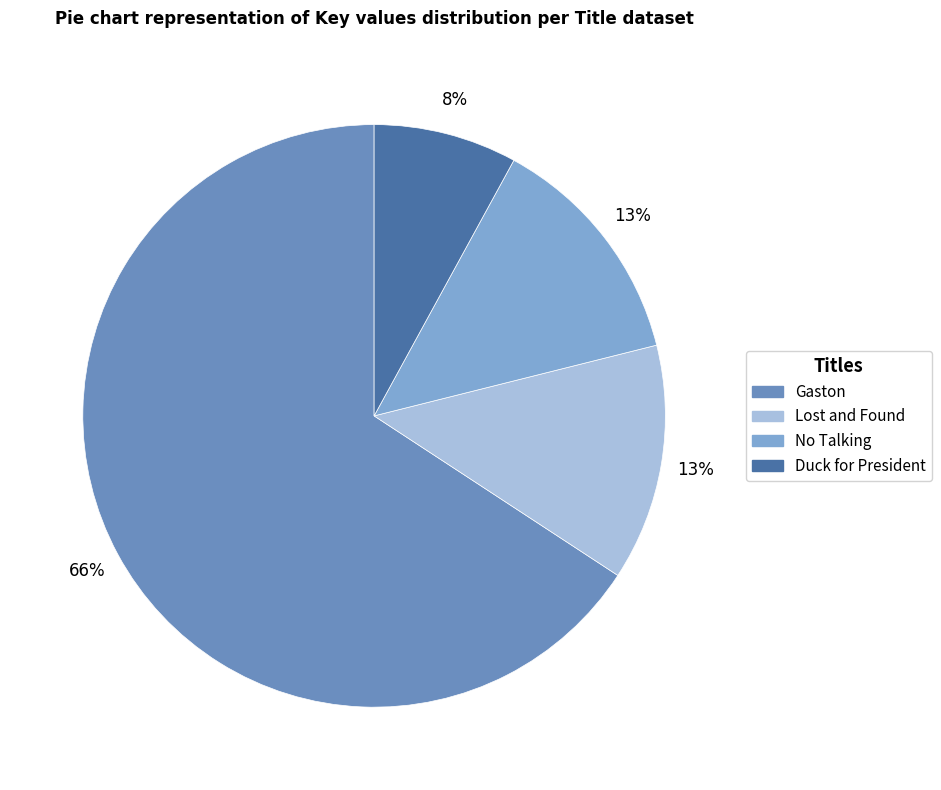

Count the number of slices in the pie.

4